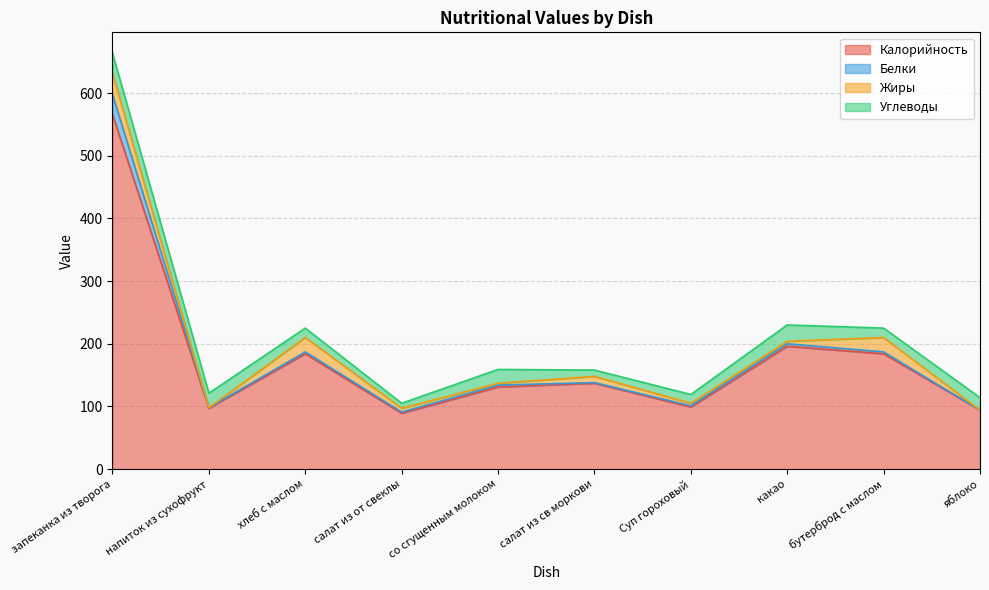

In Белки, how many points are higher than both neighbors (excluding endpoints)?

3